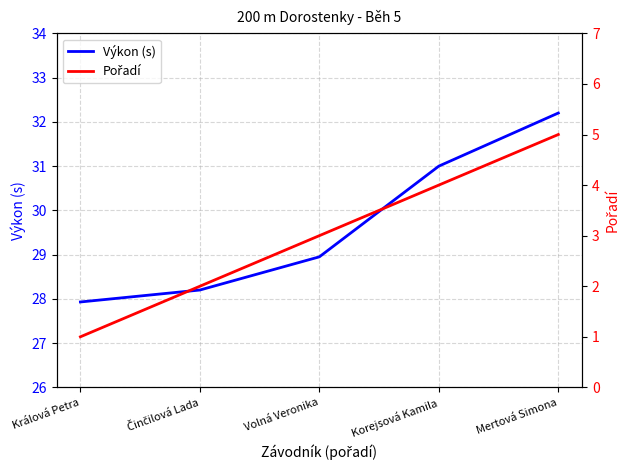

List the labels in order of Pořadí value, largest first.

Mertová Simona, Korejsová Kamila, Volná Veronika, Činčilová Lada, Králová Petra